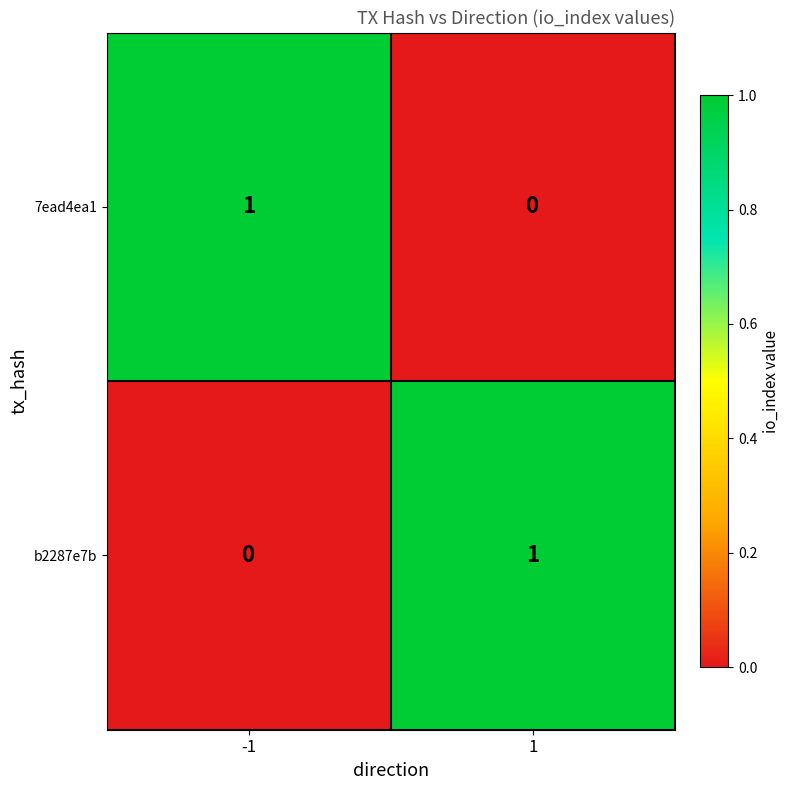

True or false: b2287e7b has a value of 0 at 1.

False